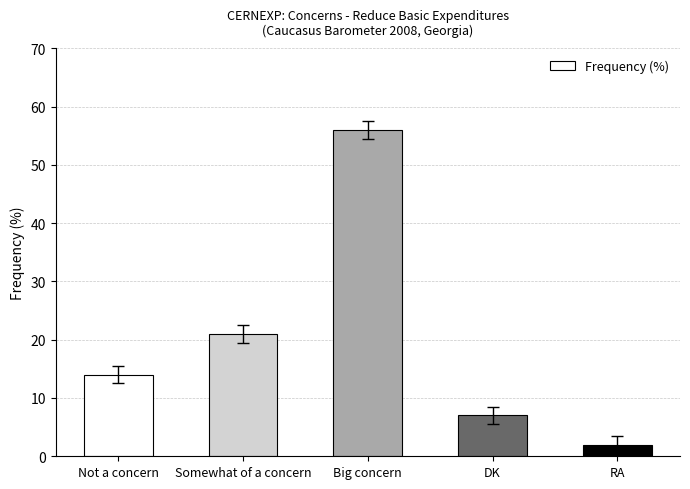

Reading left to right, extract all data points from this chart.

14	21	56	7	2